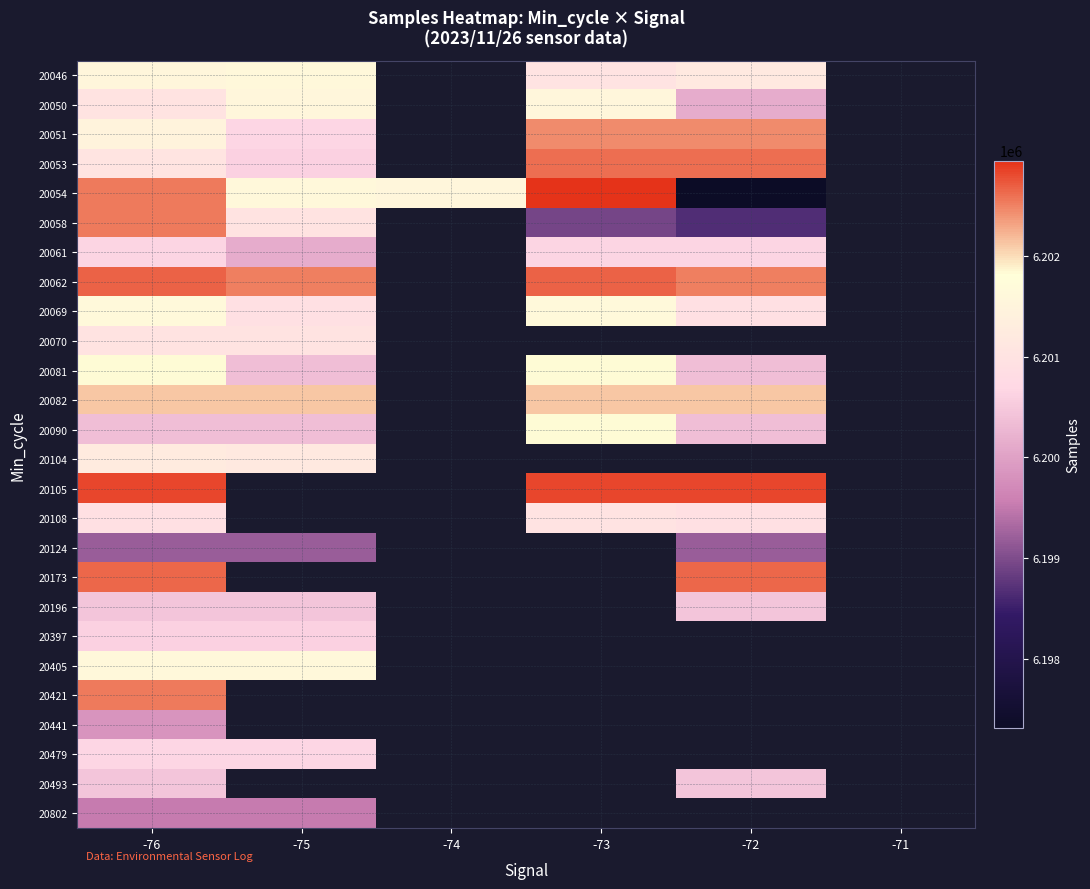

What is the greatest value displayed?

6202944.0